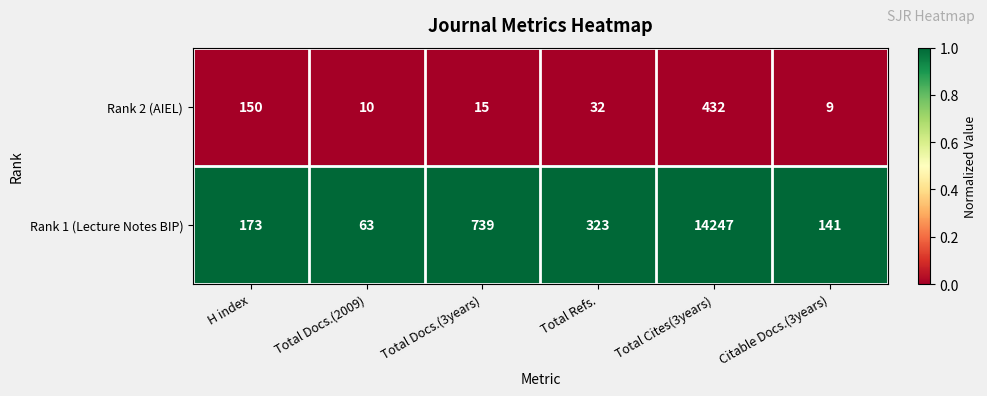

Reading left to right, transcribe all the data shown in this chart.

Rank 2 (AIEL): 150	10	15	32	432	9
Rank 1 (Lecture Notes BIP): 173	63	739	323	14247	141